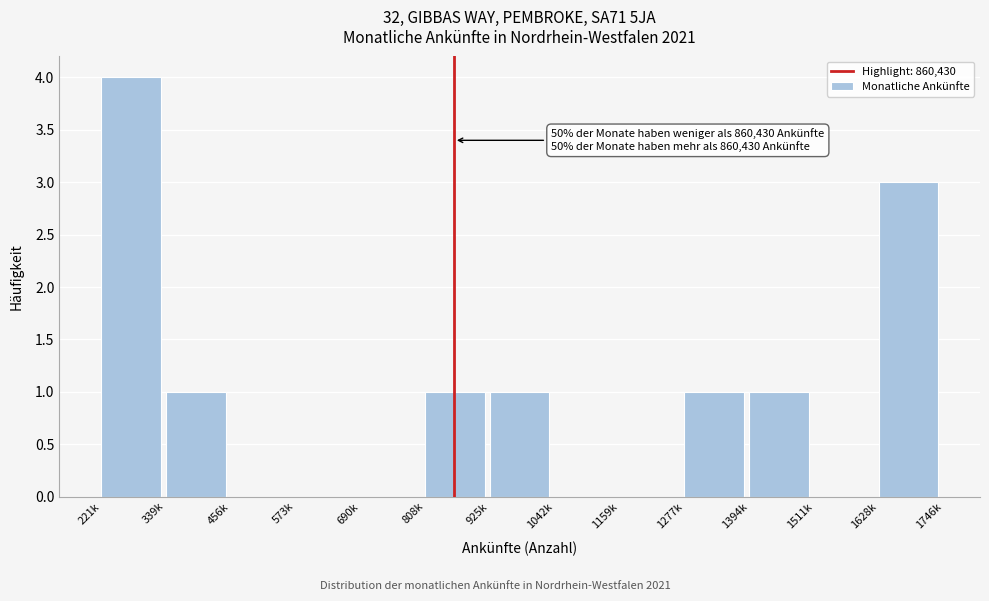

Reading left to right, list all the values displayed in this chart.

221k=4	339k=1	456k=0	573k=0	690k=0	808k=1	925k=1	1042k=0	1159k=0	1277k=1	1394k=1	1511k=0	1628k=3